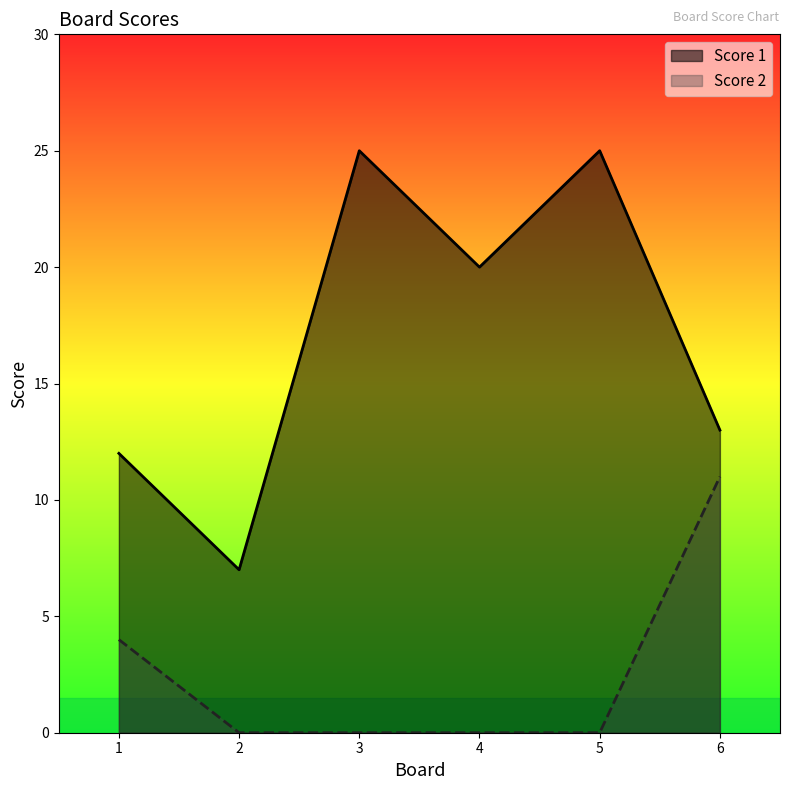

At which label does Score 1 reach its minimum?

2